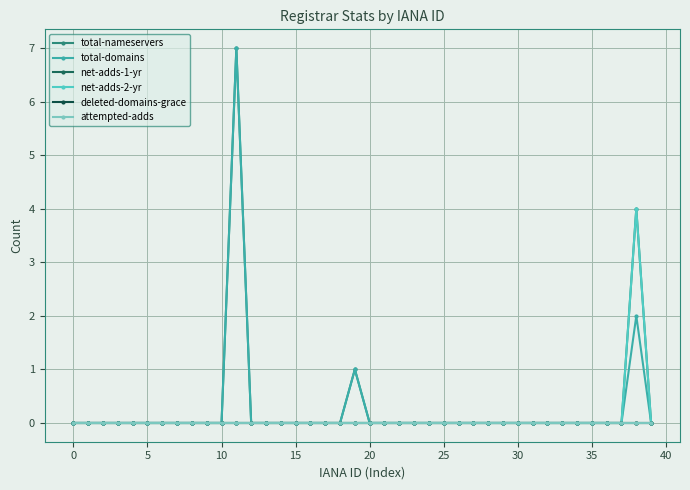

Is this an area chart (filled region under the line)?

No